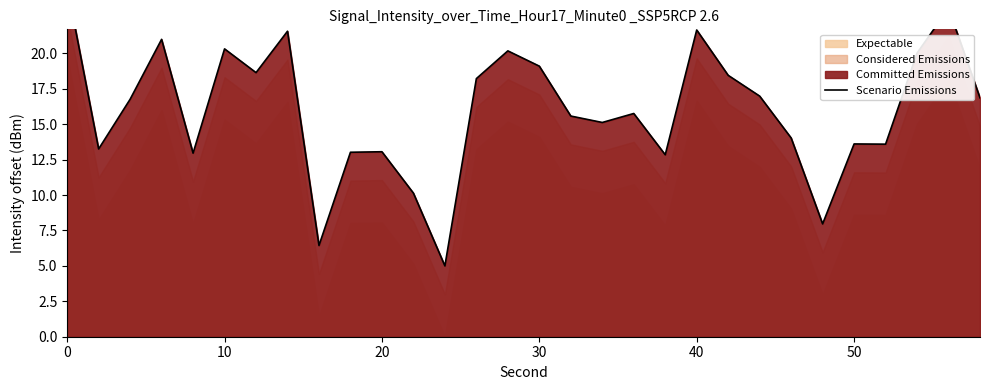

The chart shows a value of 20.9 at 10. True or false?

False